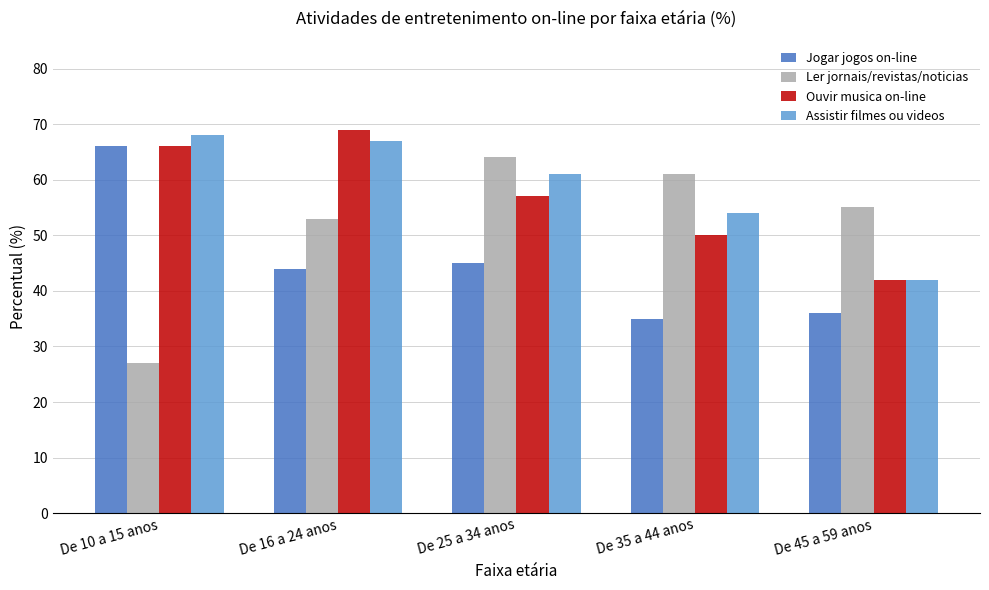

What is the difference between the highest and lowest values at De 35 a 44 anos?

26